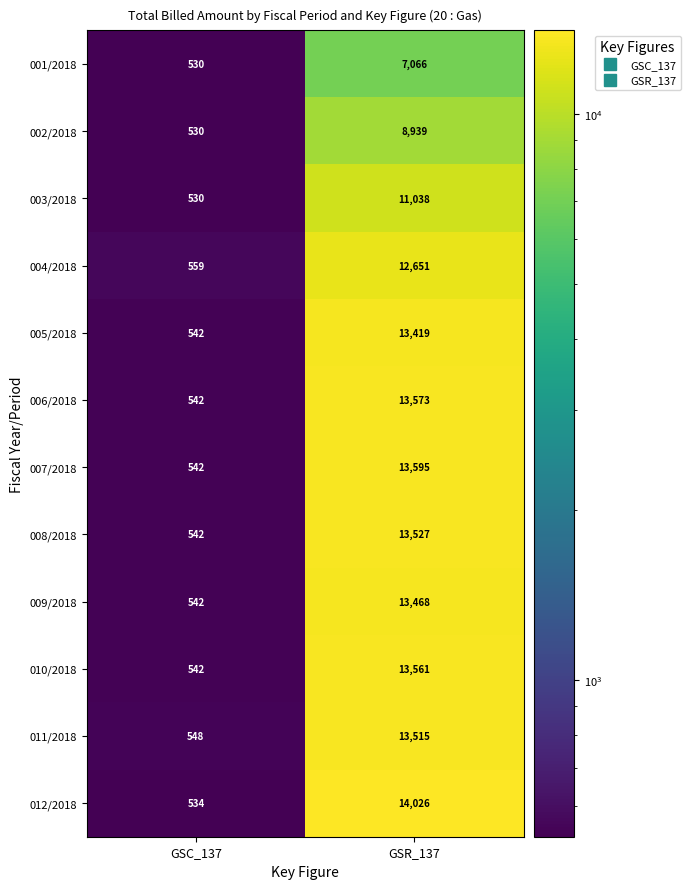

Where is 003/2018 nearest to the value 5784?

GSC_137